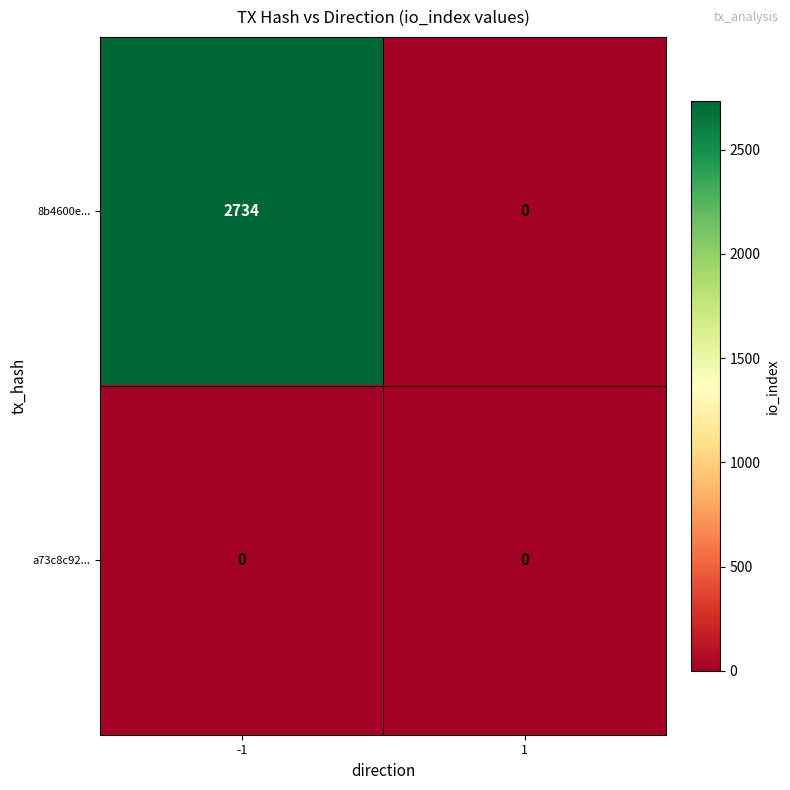

What is the difference between the 8b4600e... values at 1 and -1?

2734